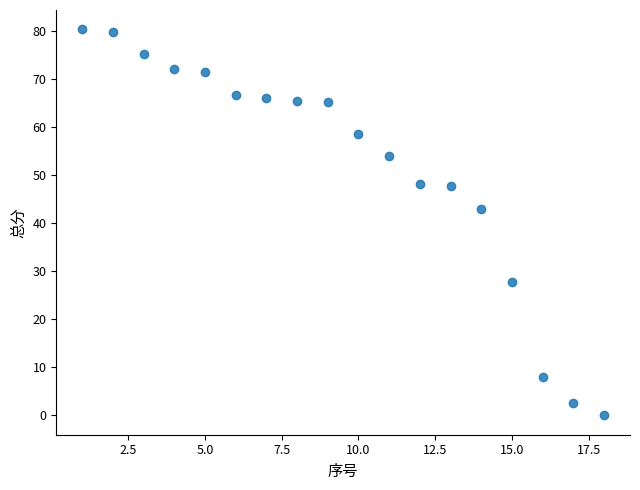

What is the range of X values (max minus min)?

17.0